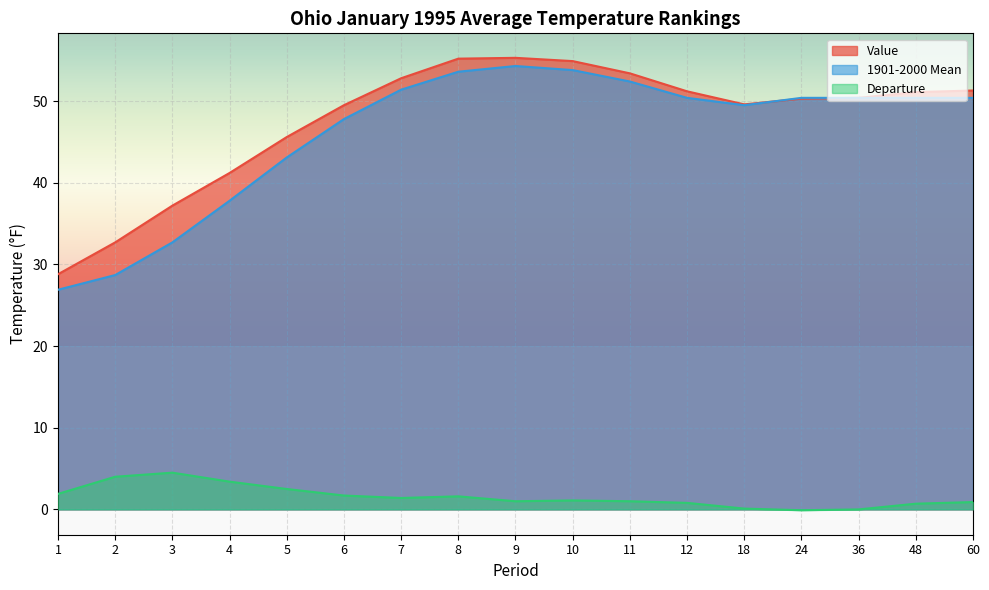

What is the value of the Value point at the 6th from the left?

49.5